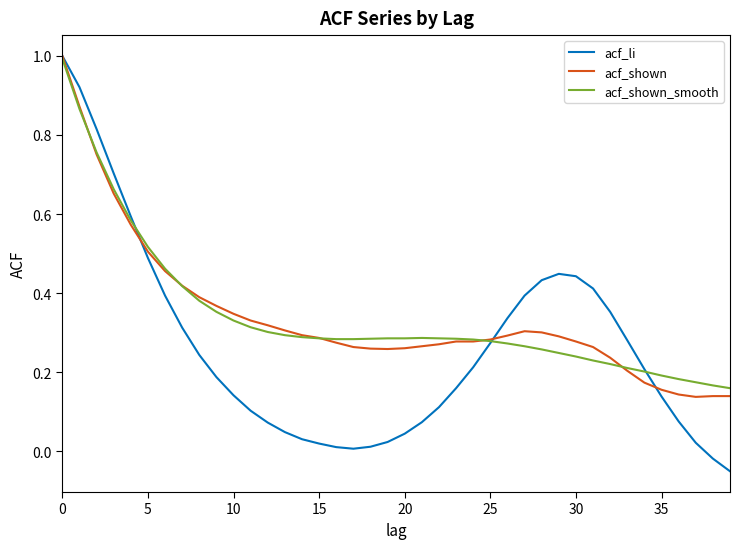

What is the greatest value displayed?

1.0